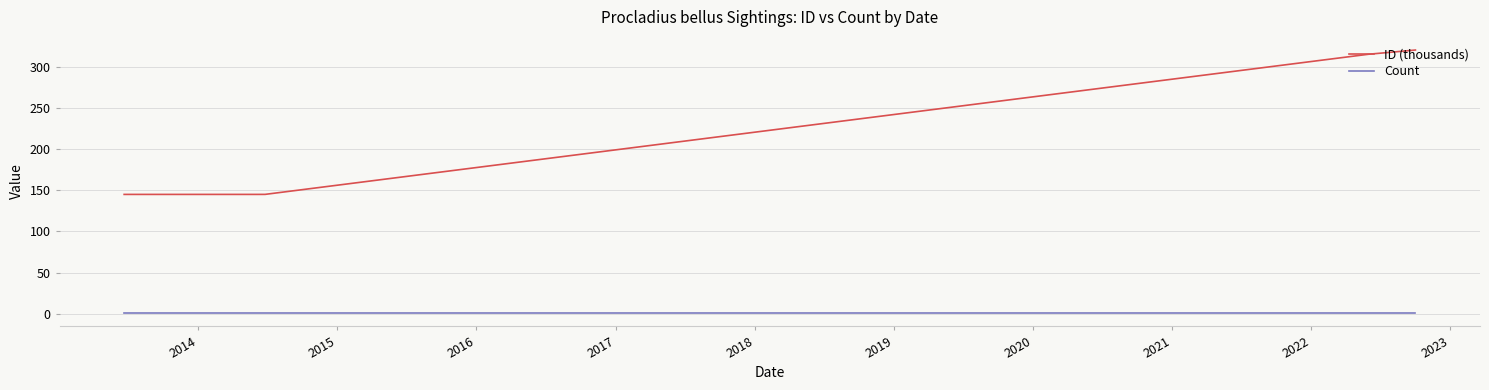

Reading left to right, what are all the values shown in this chart?

ID (thousands): 144.9	144.9	144.9	314.9	320.0
Count: 1.0	1.0	1.0	1.0	1.0